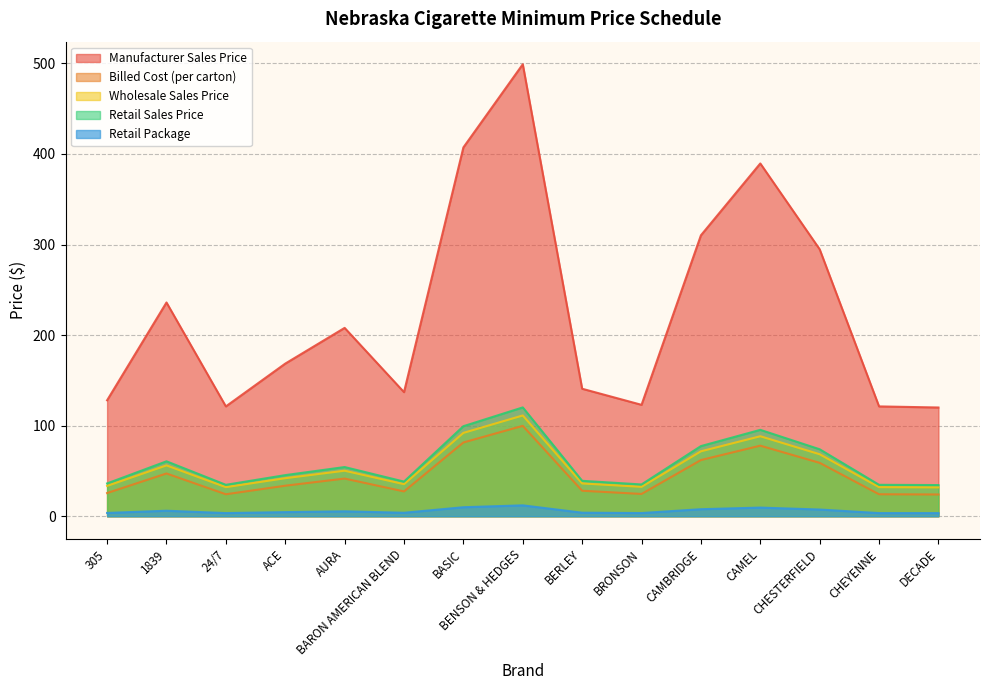

Reading left to right, extract all data points from this chart.

Manufacturer Sales Price: 128.0	236.0	121.2	168.5	207.9	137.0	407.2	499.0	140.8	123.0	310.1	389.5	294.7	121.2	120.0
Billed Cost (per carton): 25.6	47.2	24.2	33.7	41.6	27.4	81.4	99.8	28.1	24.6	62.0	77.9	58.9	24.2	24.0
Wholesale Sales Price: 33.5	56.1	32.1	42.0	50.3	35.4	92.0	111.2	36.2	32.5	71.7	88.3	68.5	32.1	31.9
Retail Sales Price: 36.2	60.6	34.7	45.4	54.3	38.2	99.4	120.2	39.1	35.1	77.4	95.4	73.9	34.7	34.4
Retail Package: 3.6	6.1	3.5	4.5	5.4	3.8	9.9	12.0	3.9	3.5	7.8	9.5	7.4	3.5	3.5